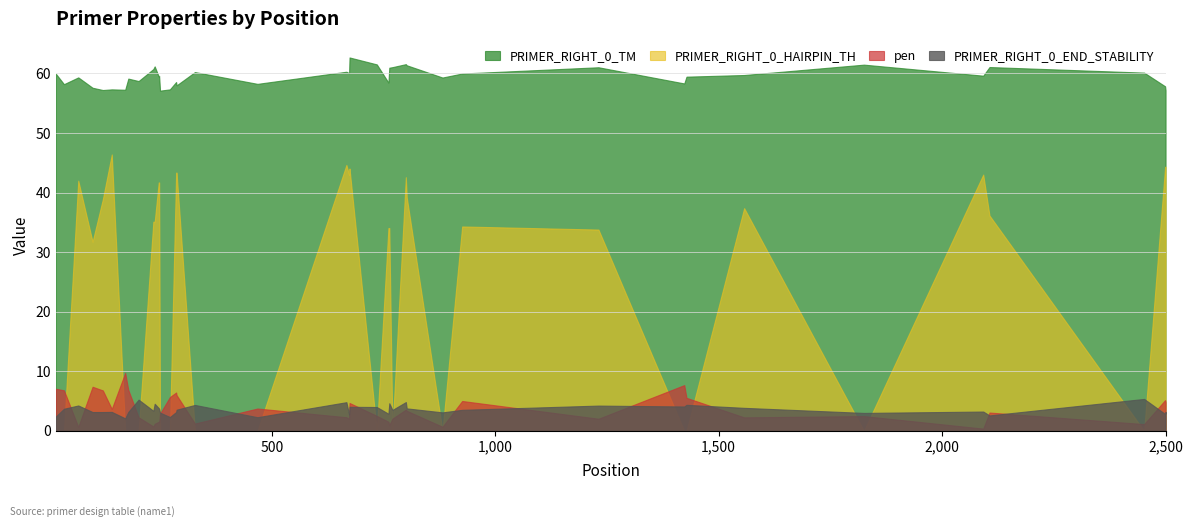

Where is PRIMER_RIGHT_0_TM nearest to the value 59?

179